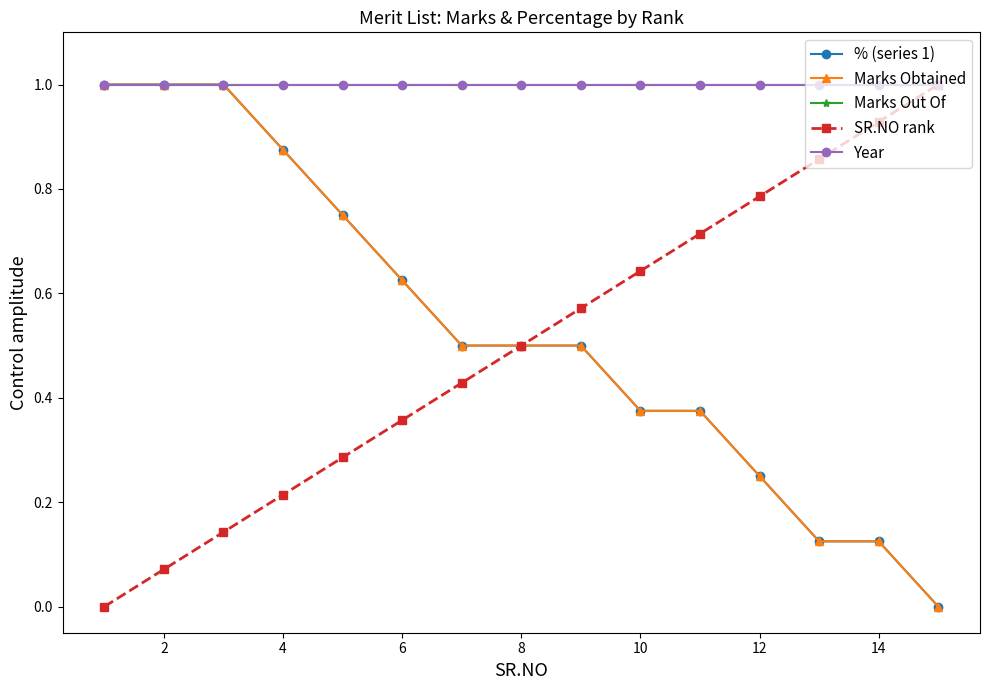

Is this an area chart (filled region under the line)?

No